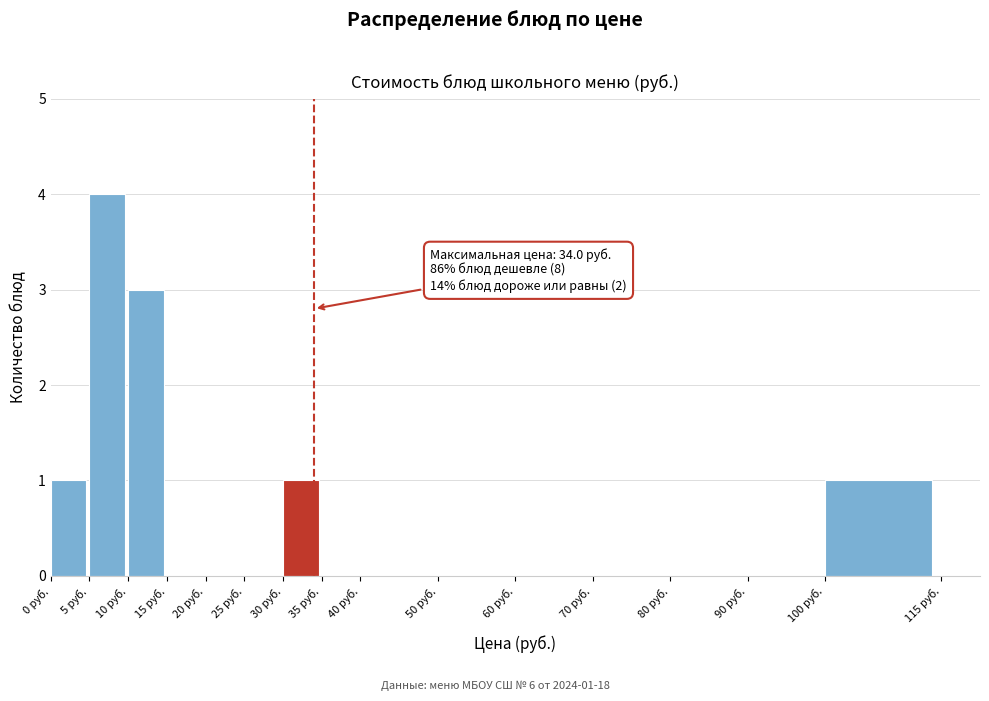

Which range on the x-axis has the tallest bar?

5 to 10